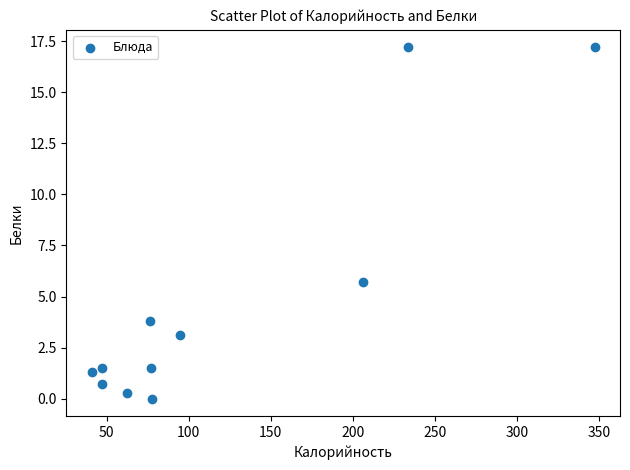

What Y value in the scatter plot is closest to 8?

5.7